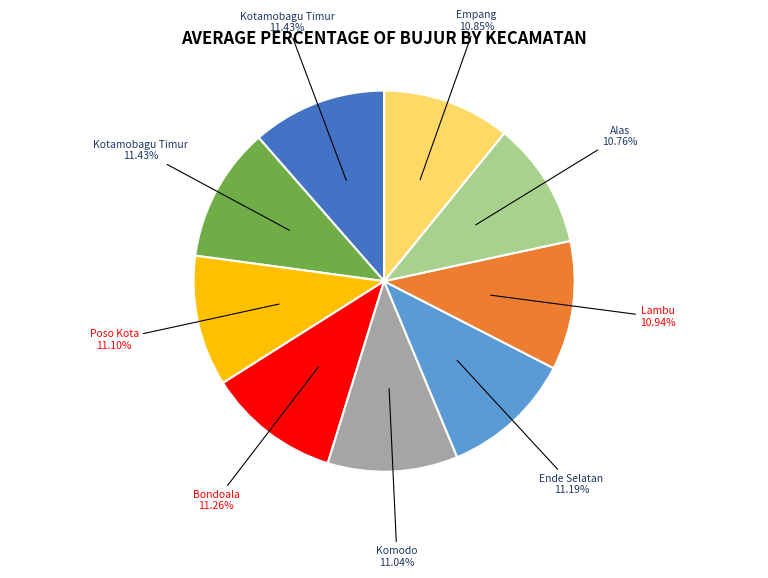

Is there a majority slice in this chart?

No